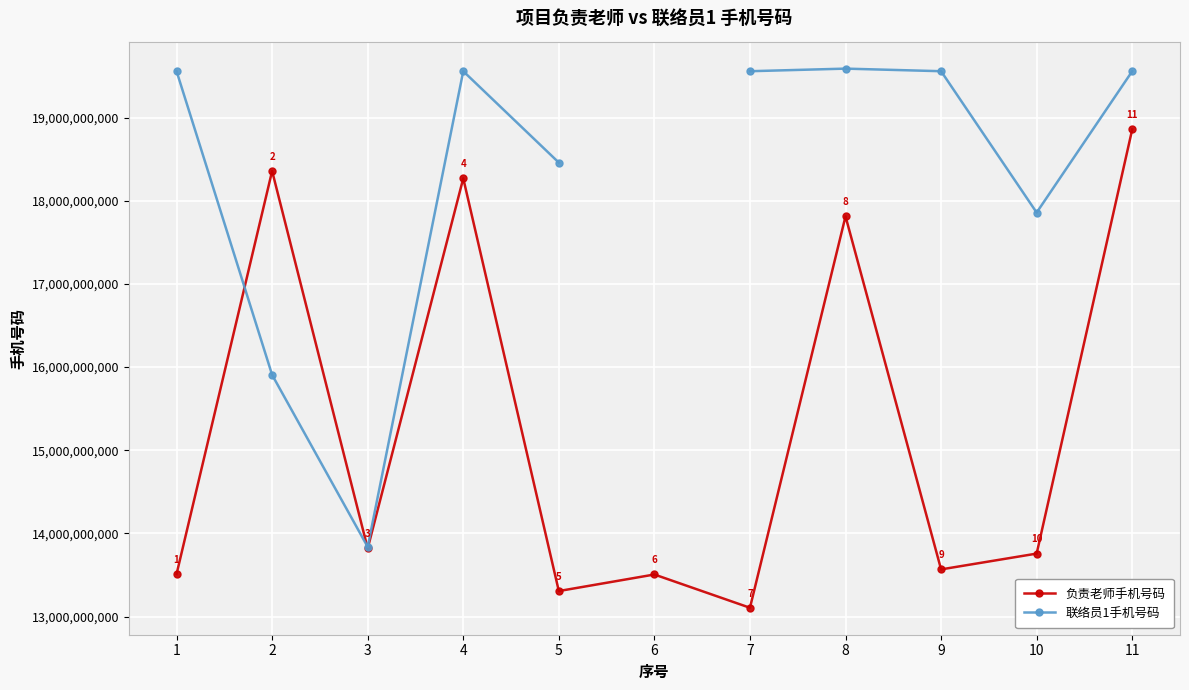

True or false: 联络员1手机号码 and 负责老师手机号码 intersect in this chart.

True